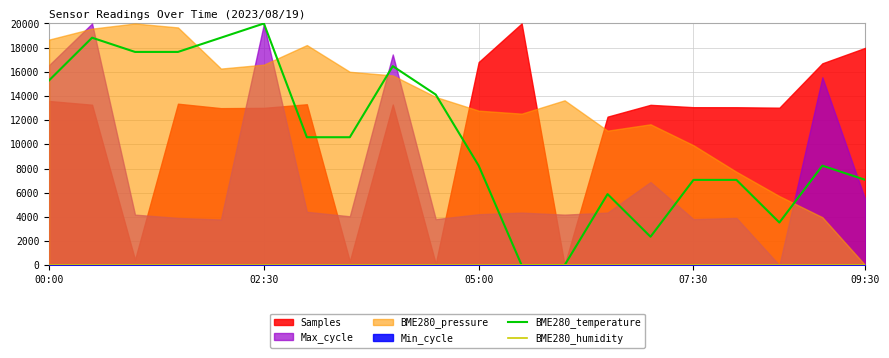

The value of BME280_temperature at 09:30 is 7058.8. True or false?

True